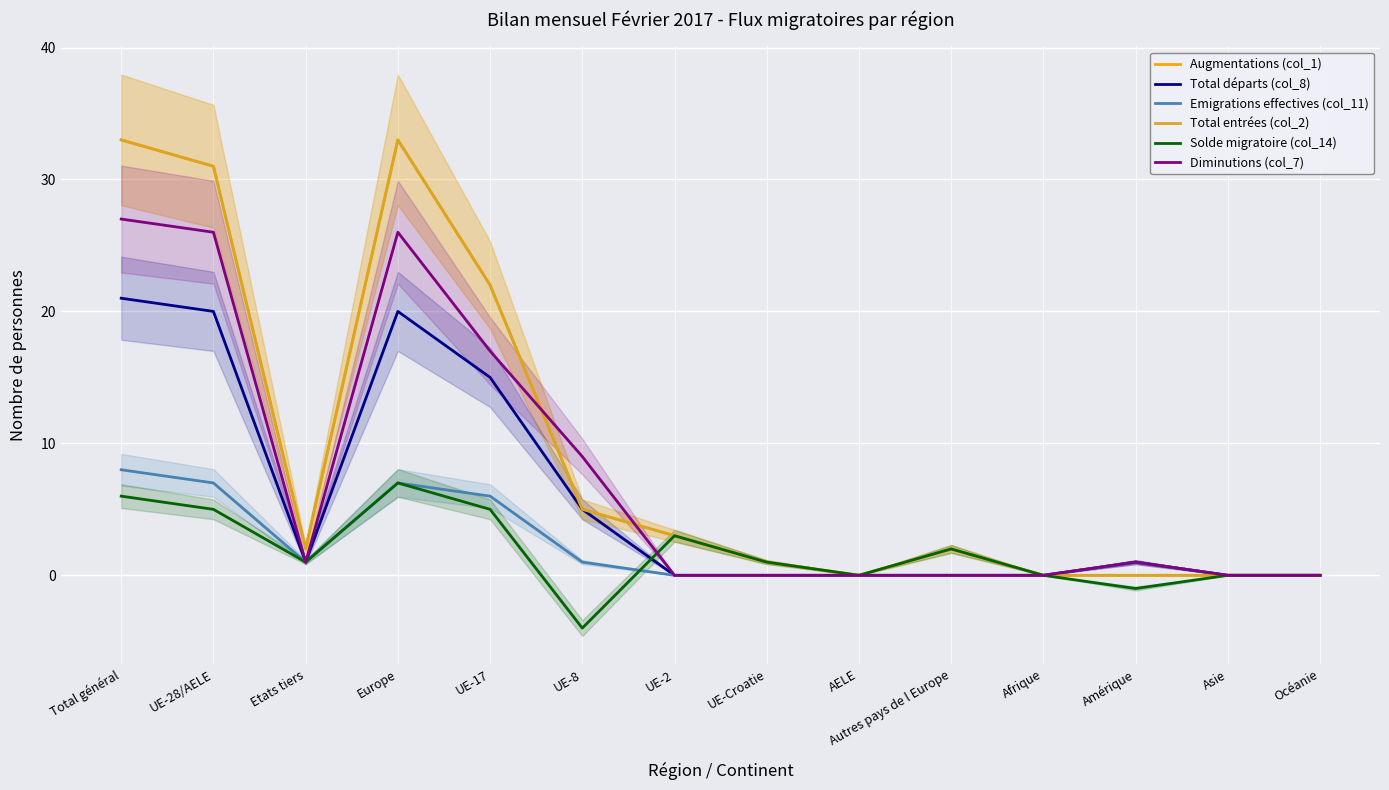

What is the difference between the maximum and minimum values in the Total départs (col_8) series?

21